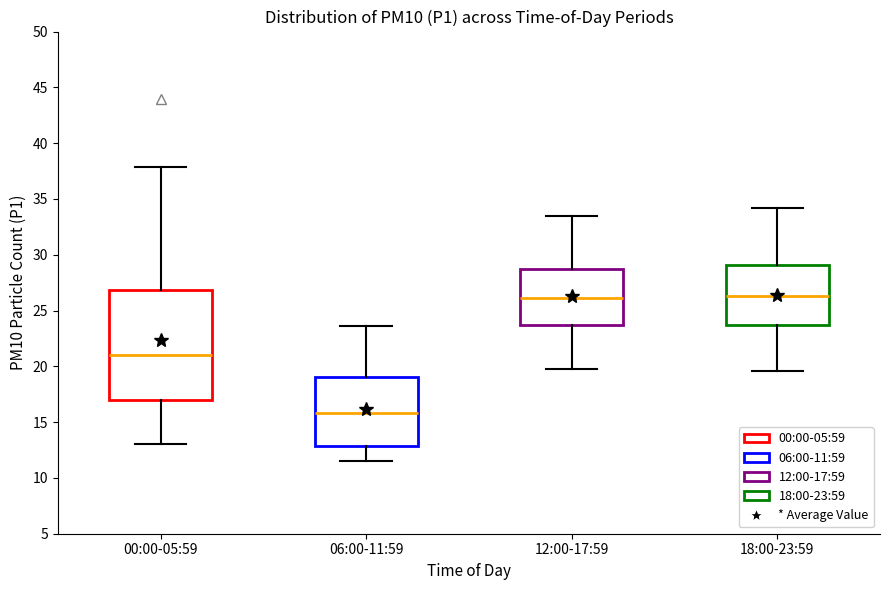

Comparing the boxes themselves (not the whiskers), which one is the tallest?

00:00-05:59